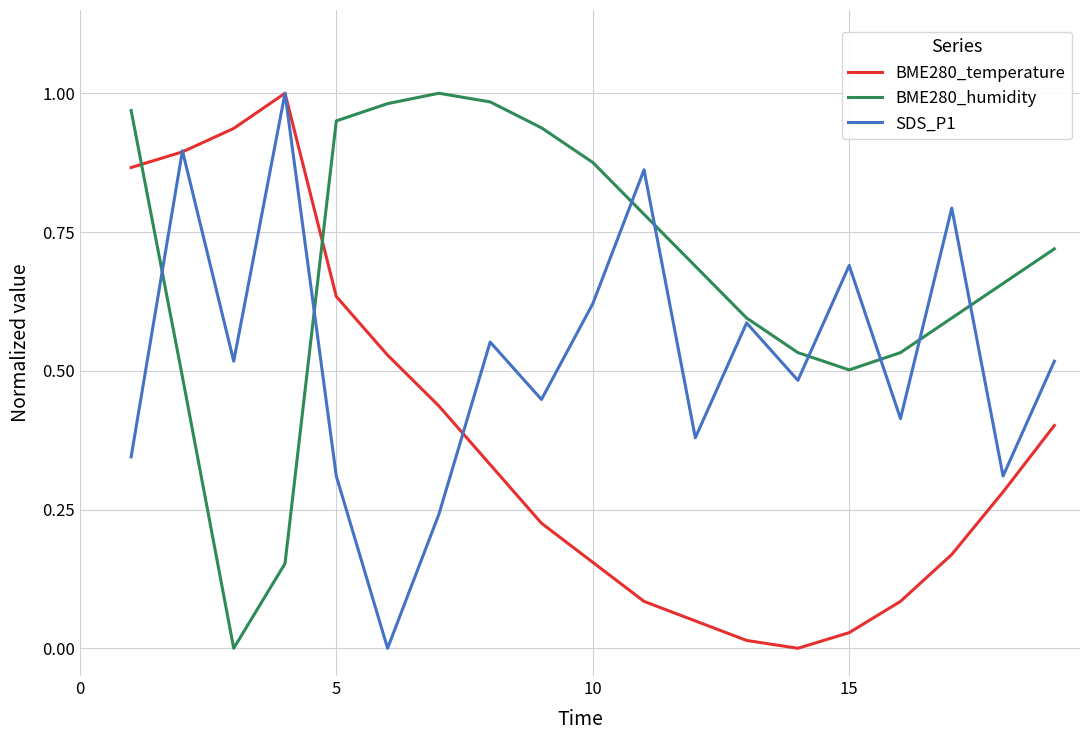

Rank the series by their average value, from lowest to highest.

BME280_temperature, SDS_P1, BME280_humidity